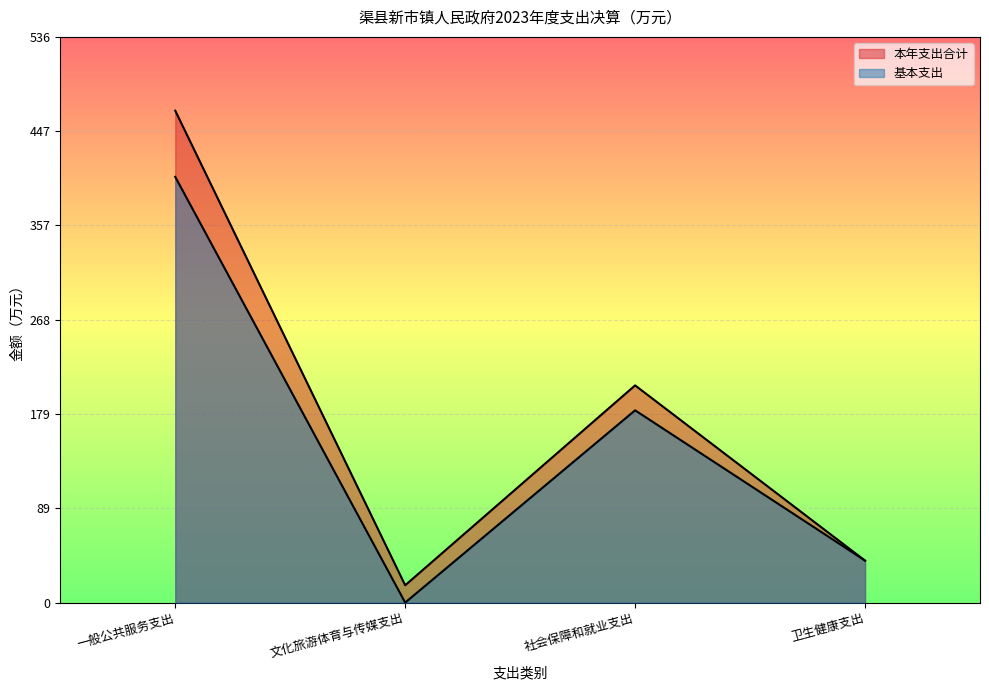

What is the total value across all series at 社会保障和就业支出?

387.9